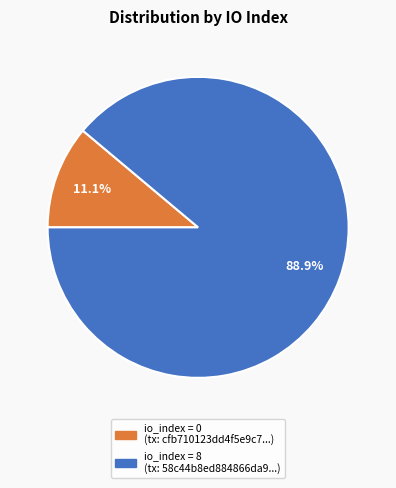

To the nearest percent, what is the average slice percentage?

50%